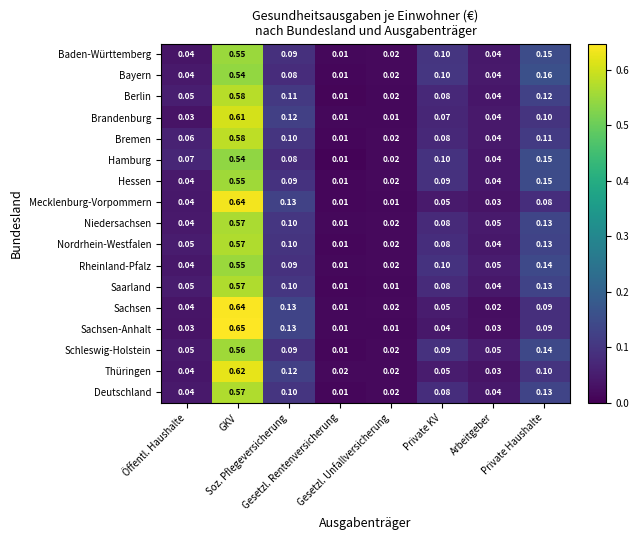

Which series has the widest spread of values?

Sachsen-Anhalt